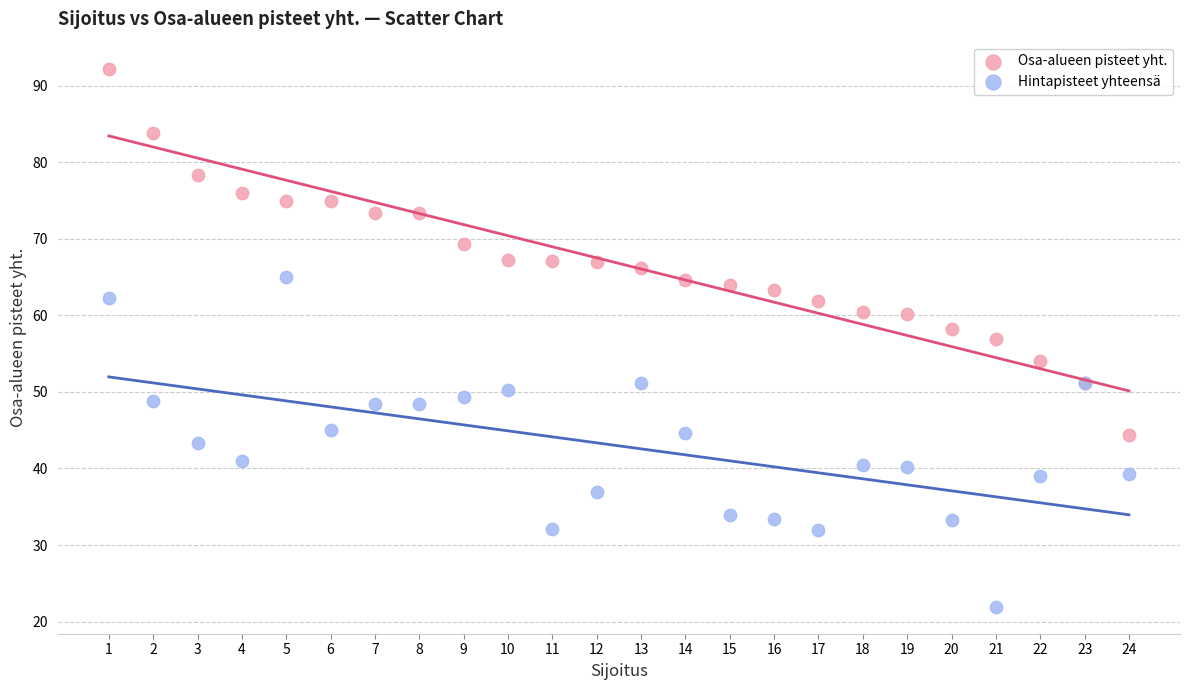

What is the X range (max minus min) for the scatter plot?

23.0